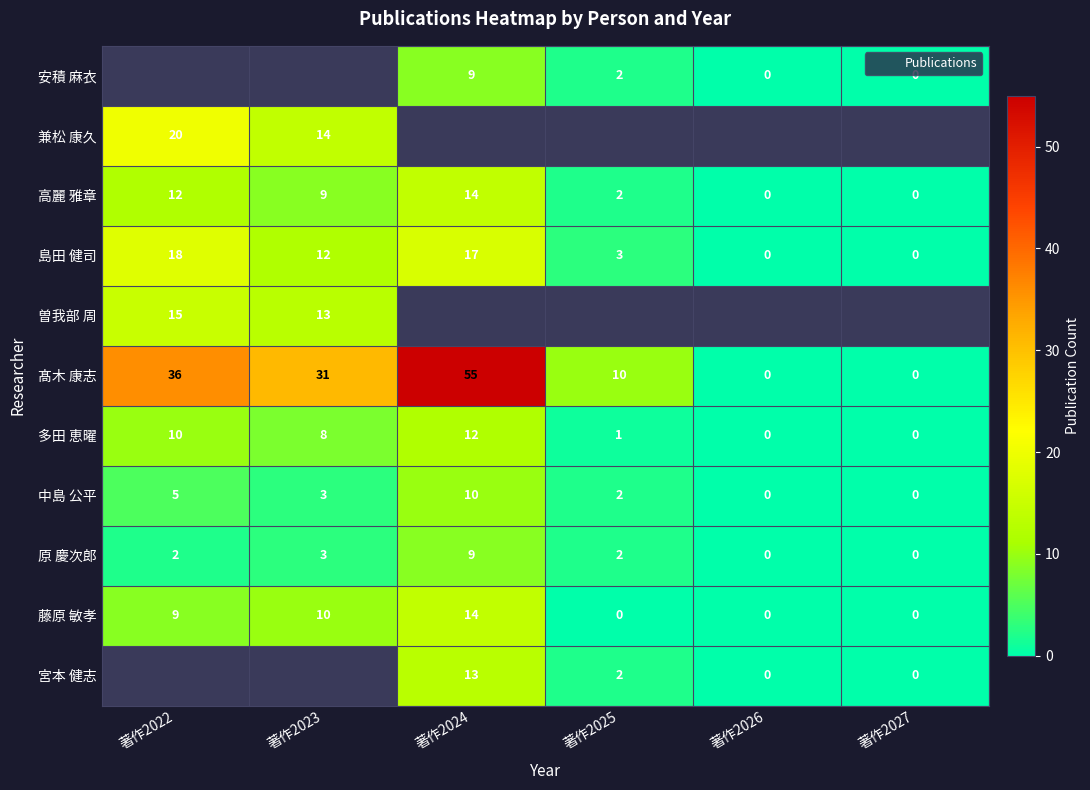

Where does the 多田 恵曜 series first go above 8?

著作2022